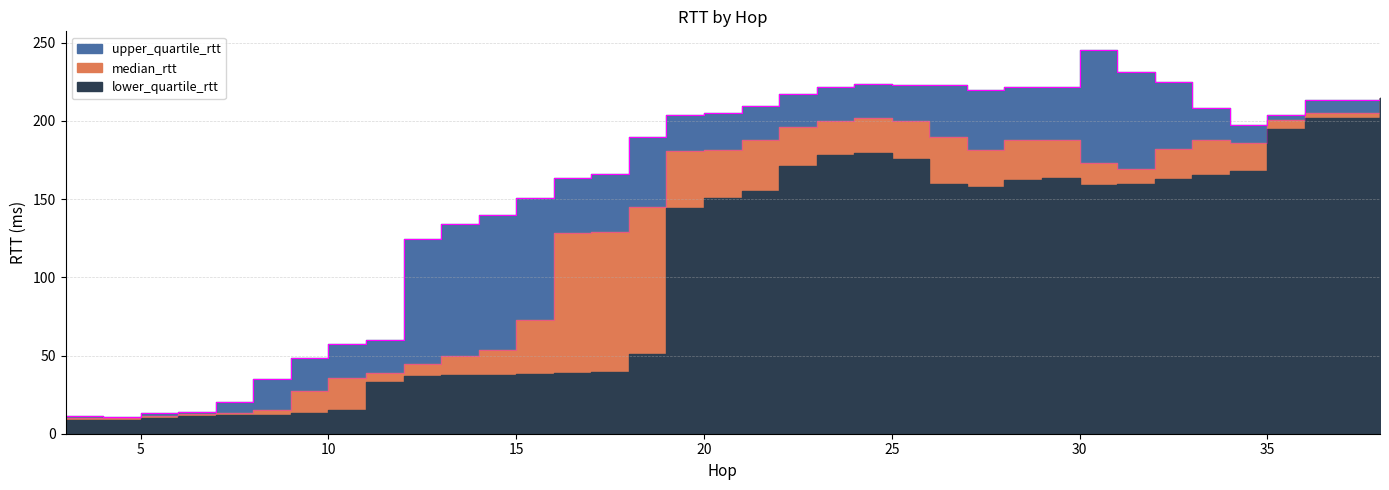

True or false: median_rtt and upper_quartile_rtt intersect in this chart.

False